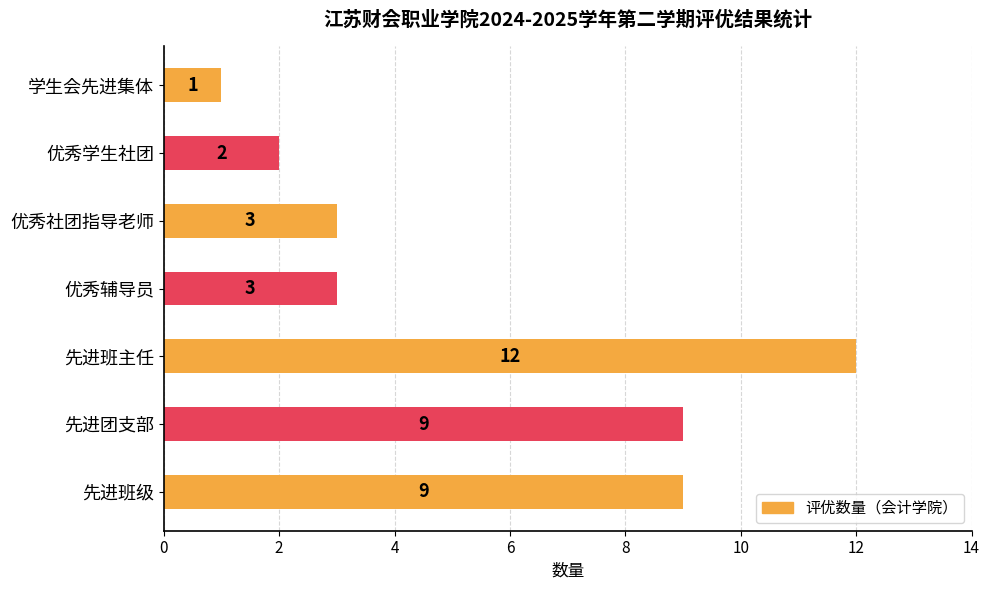

What is the change in value from 先进团支部 to 学生会先进集体?

-8